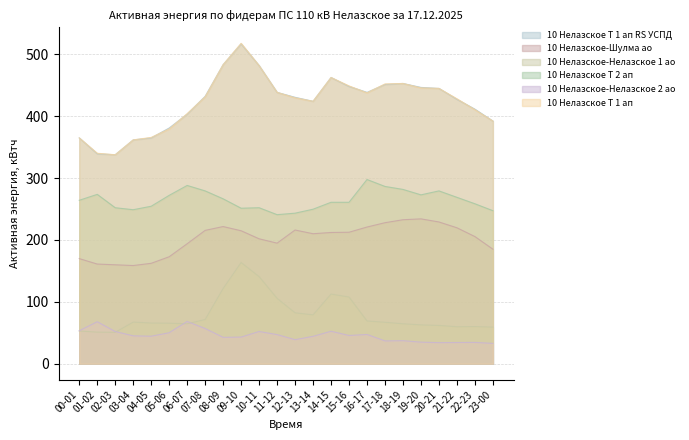

What is the average value of the 10 Нелазское Т 1 ап RS УСПД series?

422.2